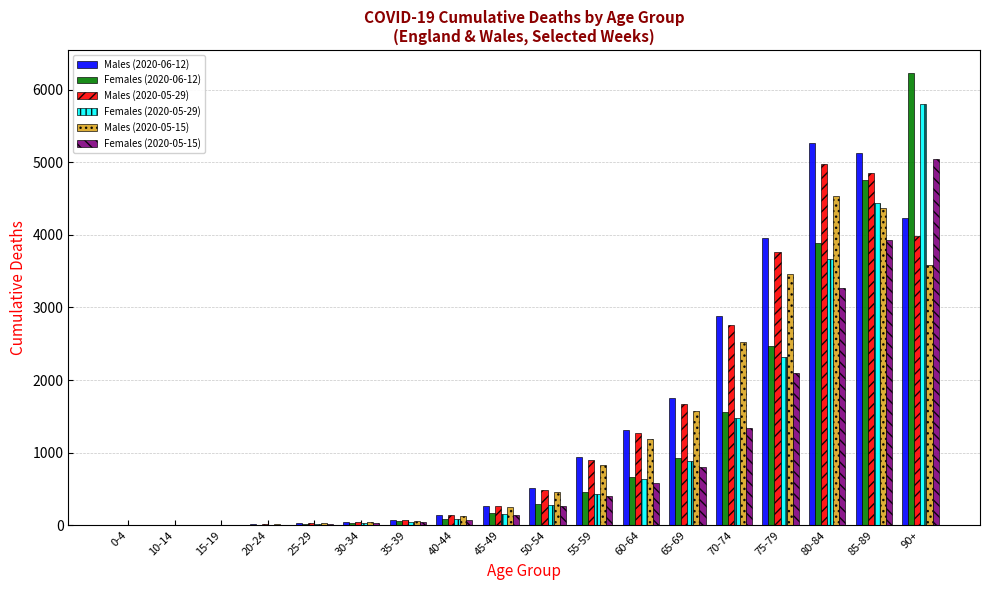

What is the maximum value shown in the chart?

6236